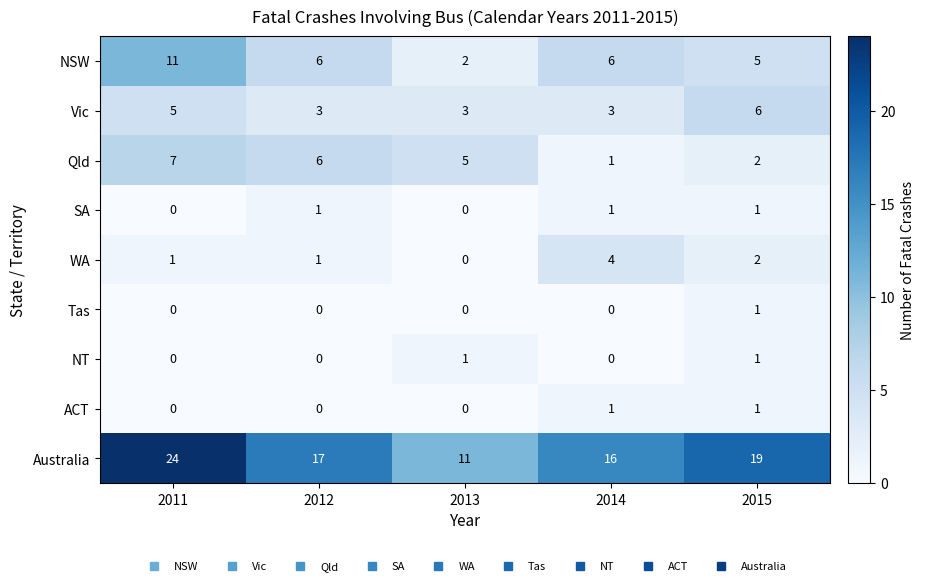

What is the difference between the highest and lowest values at 2013?

11